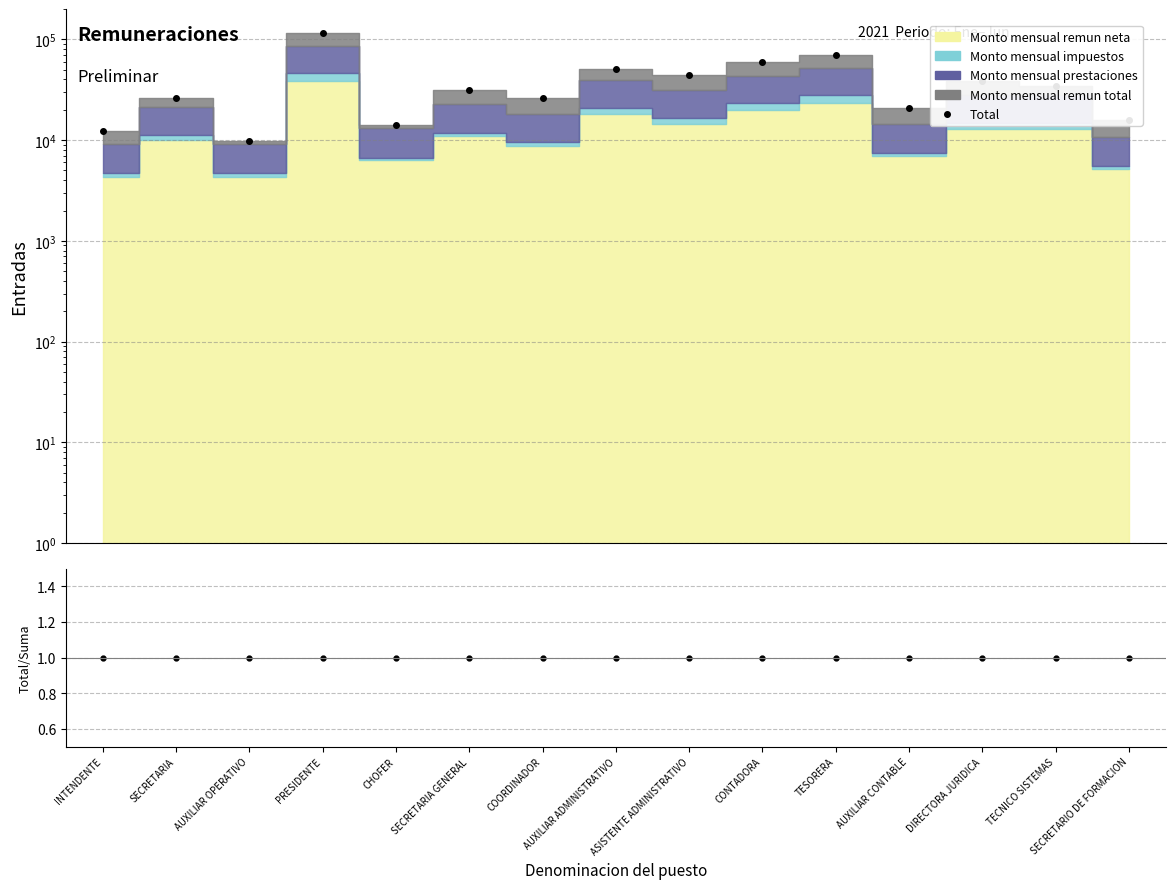

Between SECRETARIA and AUXILIAR OPERATIVO, which is larger?

SECRETARIA